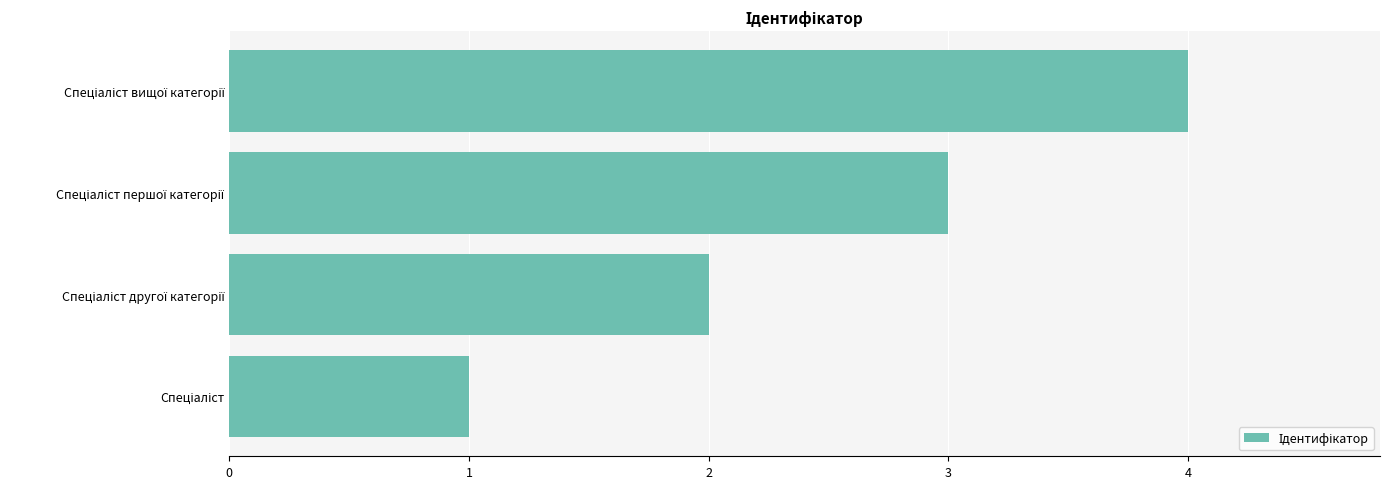

What is the maximum value shown in the chart?

4